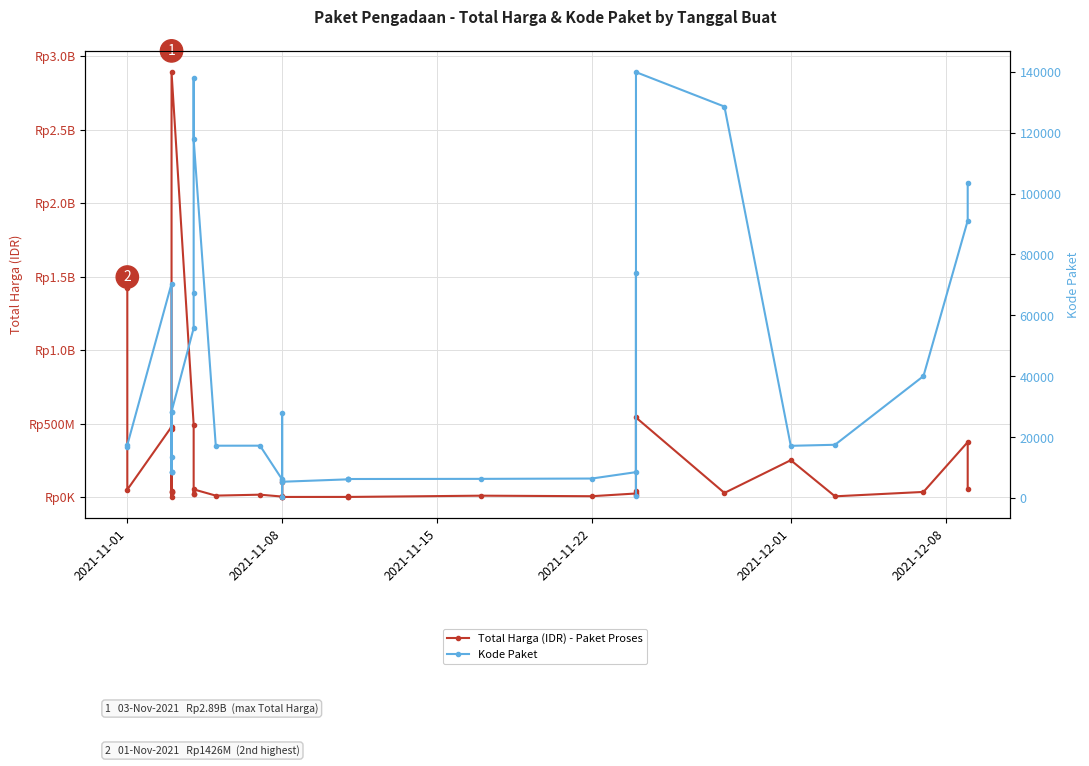

Does the chart display data point markers on the line(s)?

Yes